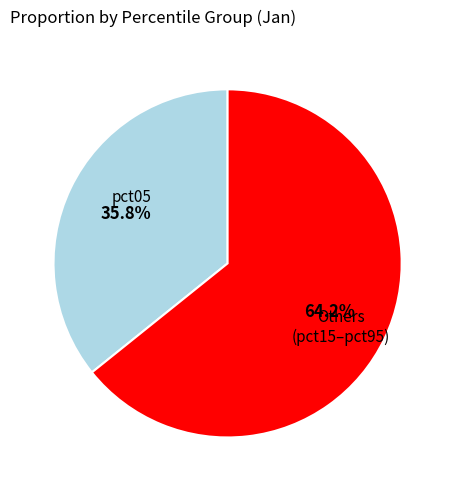

Does any single category account for the majority?

Yes